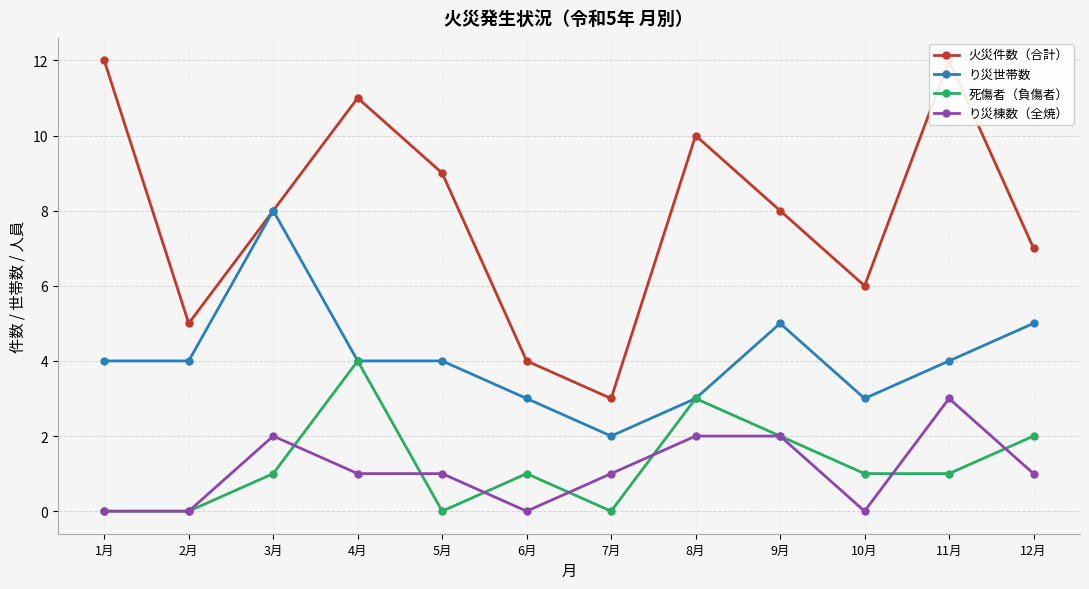

What is the value of the り災棟数（全焼） point at the 9th from the left?

2